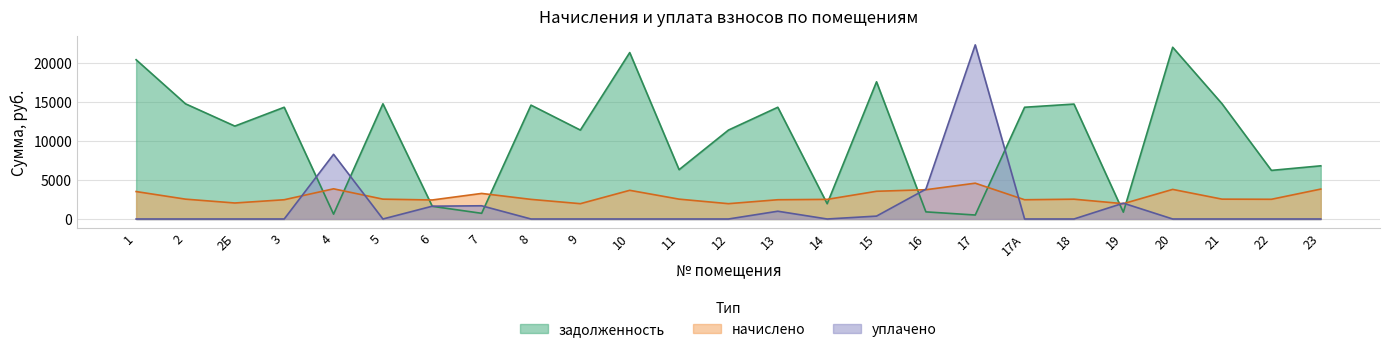

Where does the начислено series first go above 2538?

1